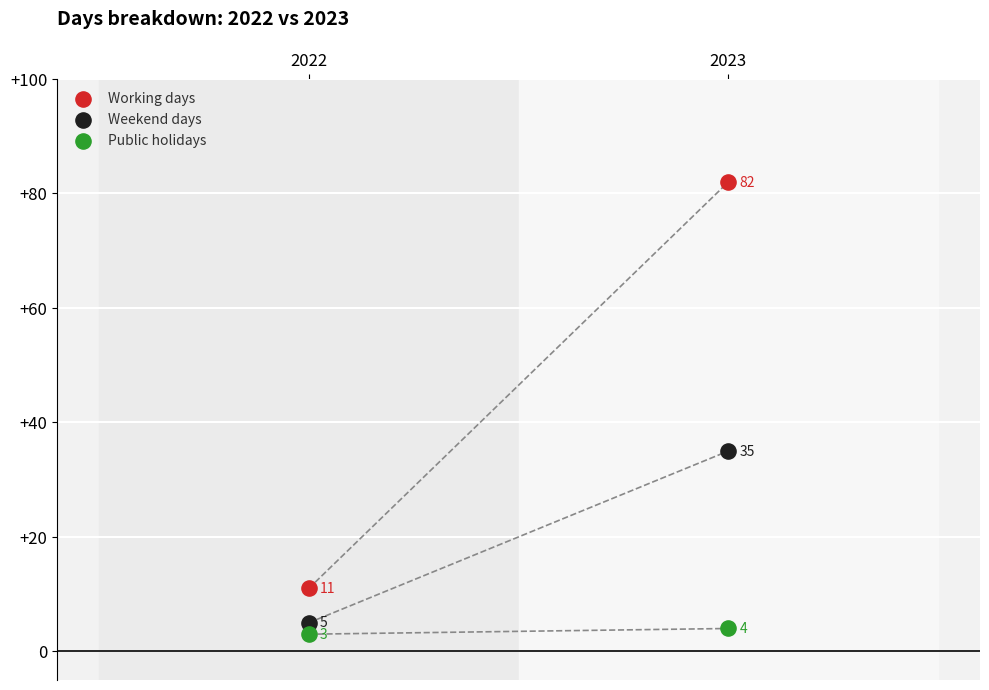

Which series has the widest spread of Y values?

Working days